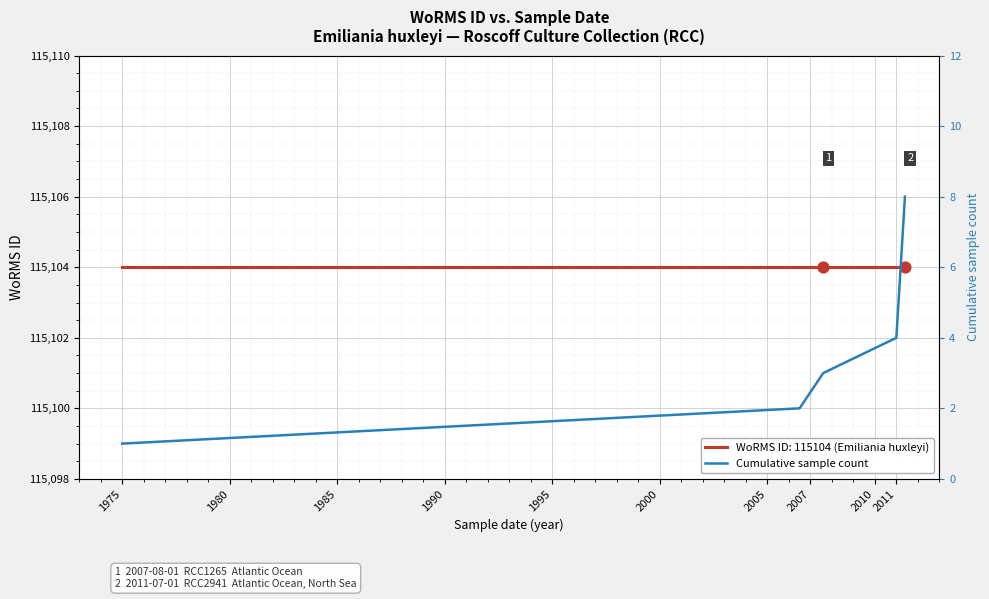

Between 2005 and 1975, which is larger?

2005